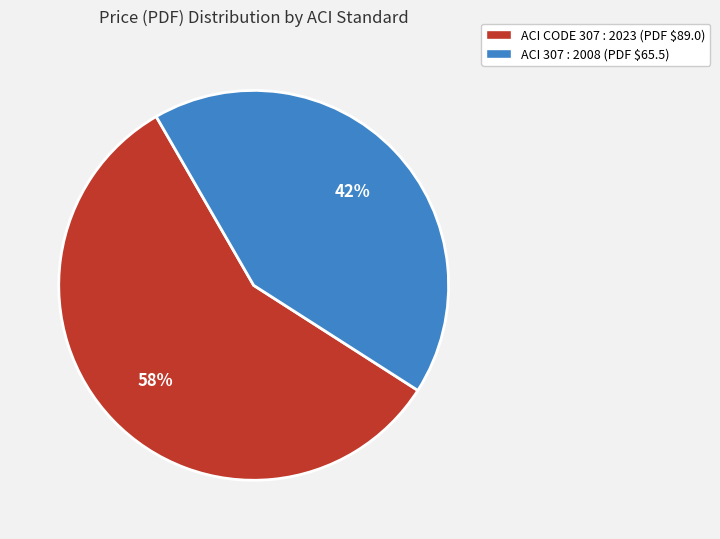

Which category has the biggest portion of the pie?

ACI CODE 307 : 2023